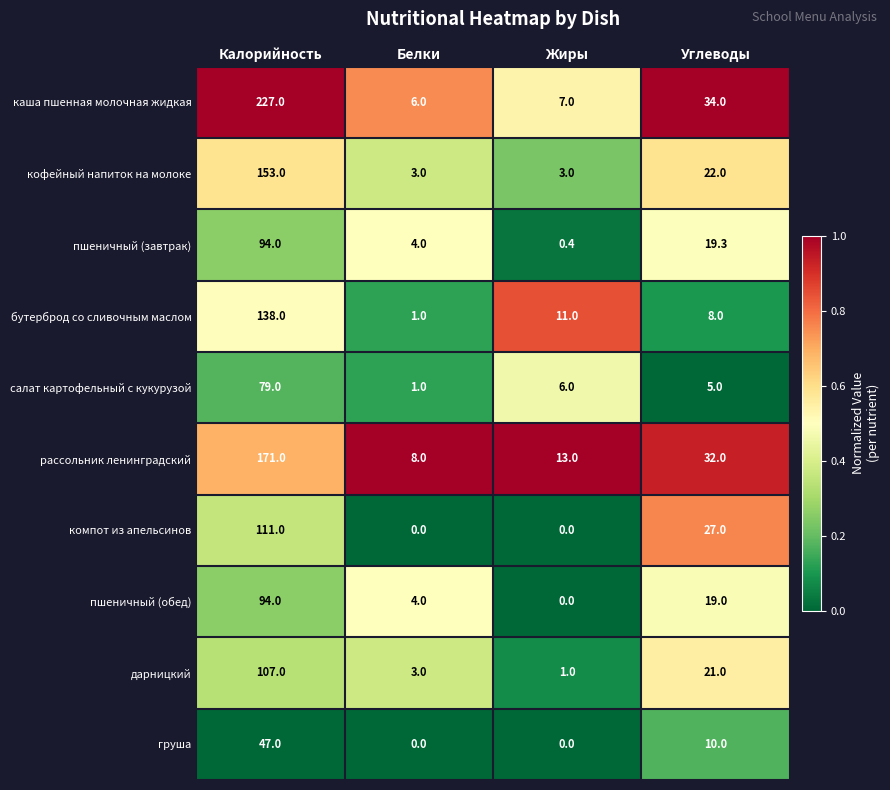

What value does the салат картофельный с кукурузой series have at Белки?

1.0